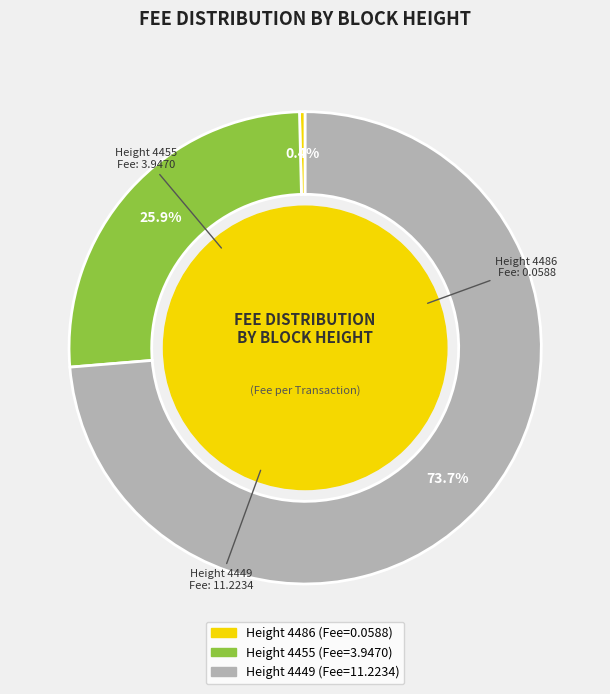

Is there any slice that represents more than half of the pie?

Yes